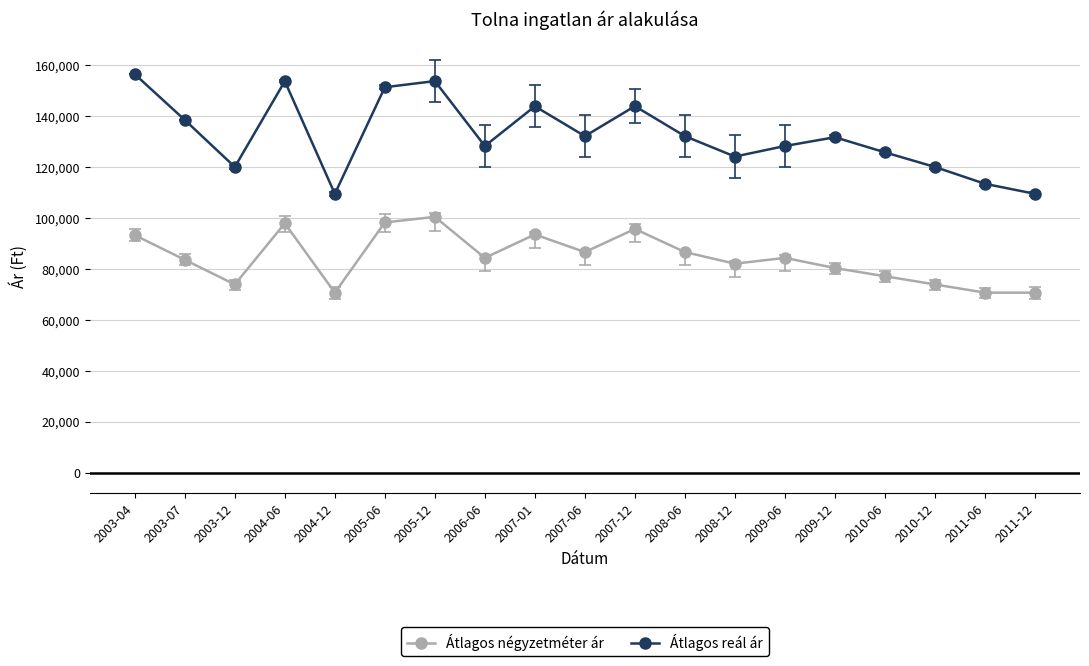

What is the greatest value displayed?

156557